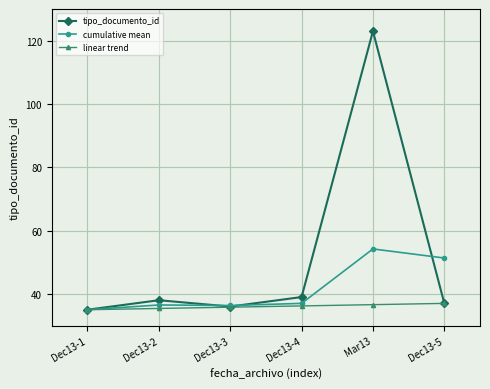

Which label corresponds to the largest value in the chart?

Mar13